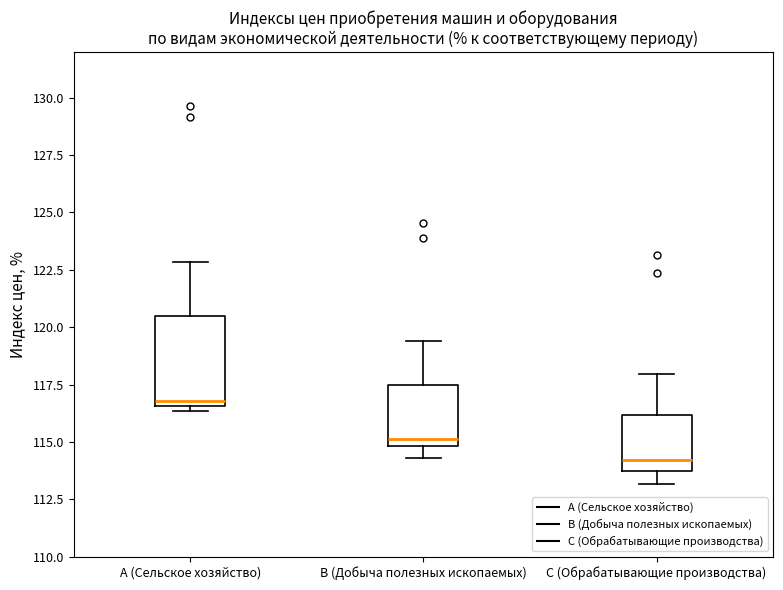

Which box's median line is the highest?

A (Сельское хозяйство)